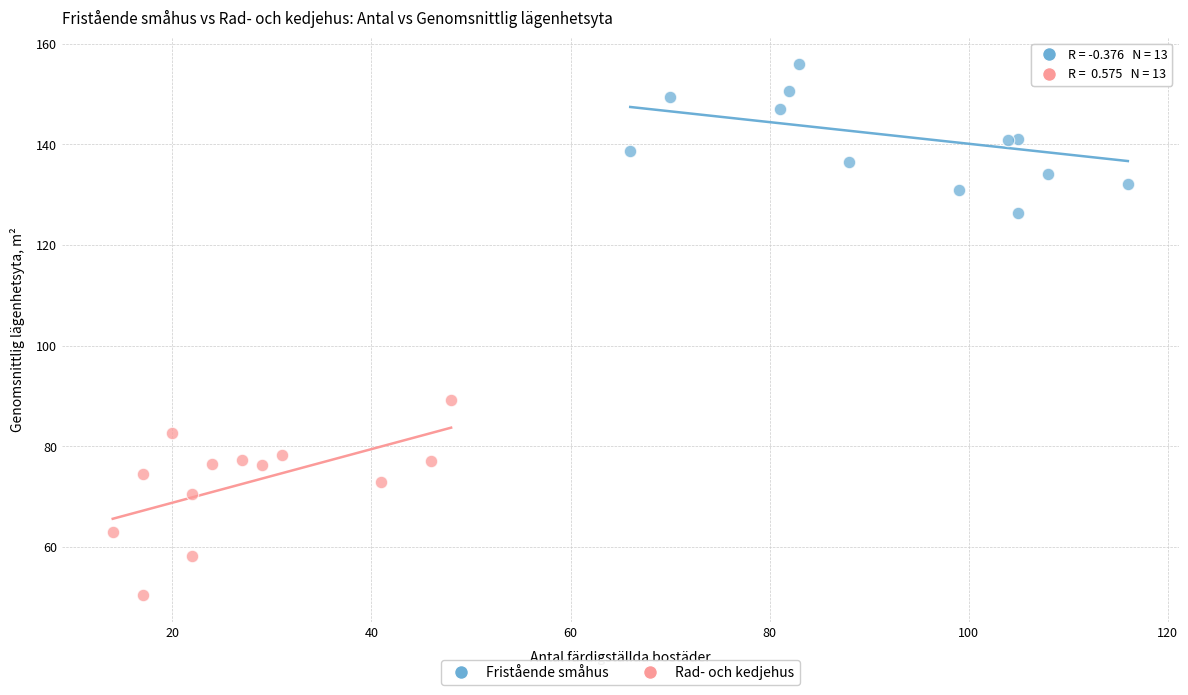

Which series reaches the maximum Y coordinate?

Fristående småhus